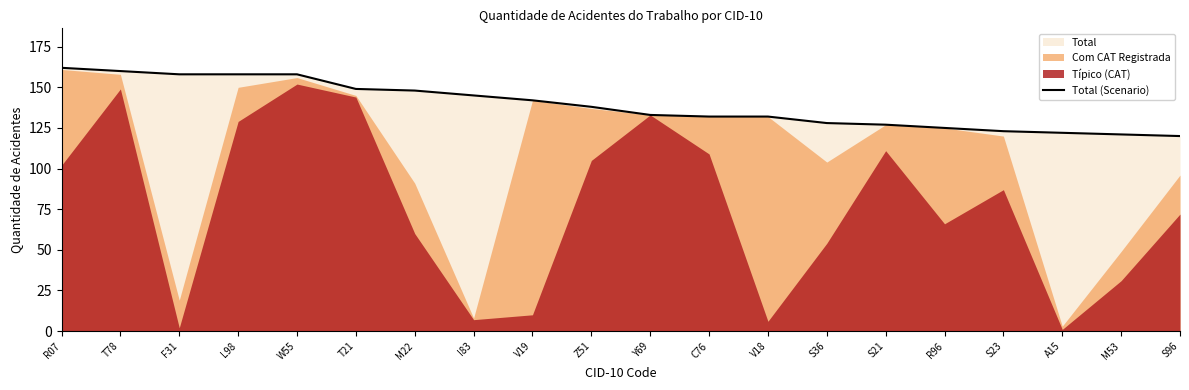

Does the chart have visible grid lines?

No